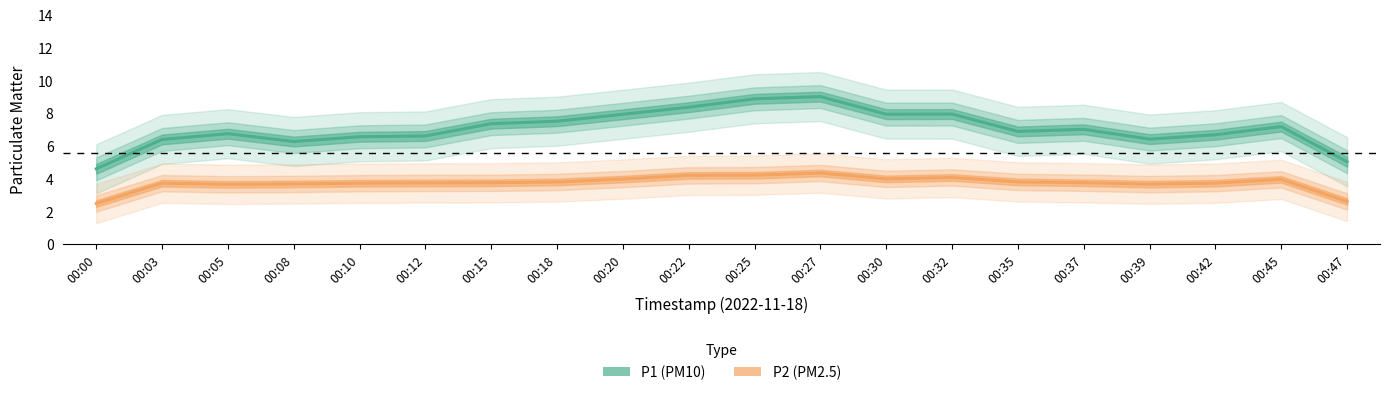

Rank the series at 00:00 from lowest to highest value.

P2, P1